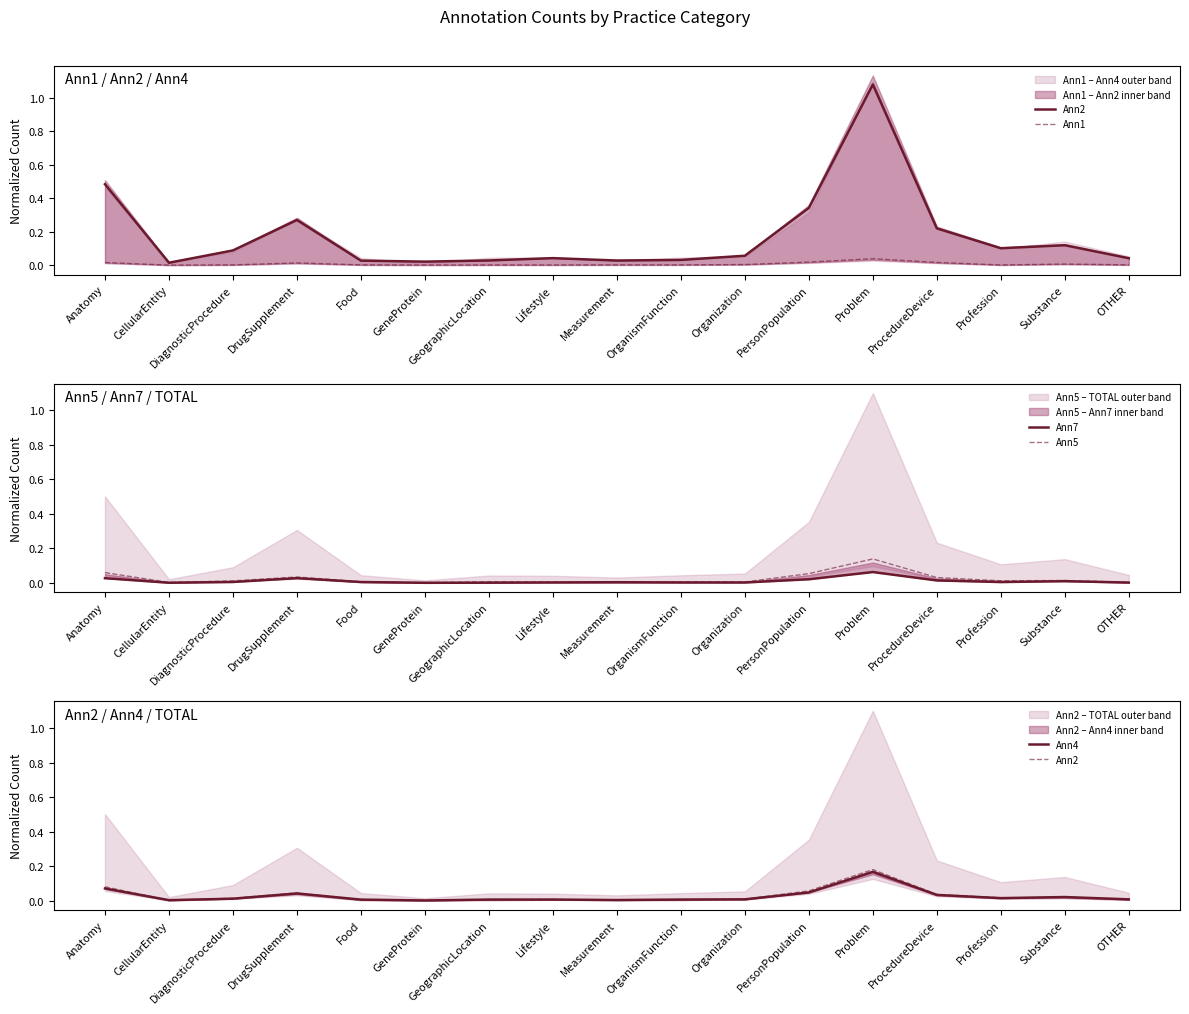

True or false: Ann7 has more than 0 points higher than both neighbors.

True